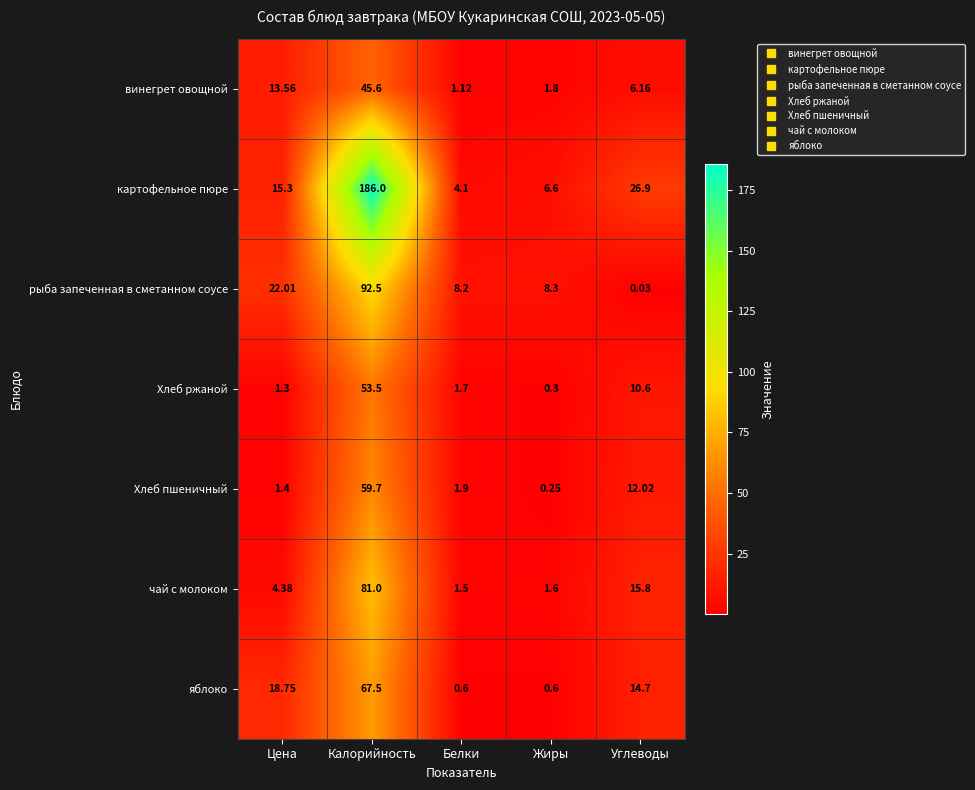

At which category does the chart reach its peak across all series?

Калорийность